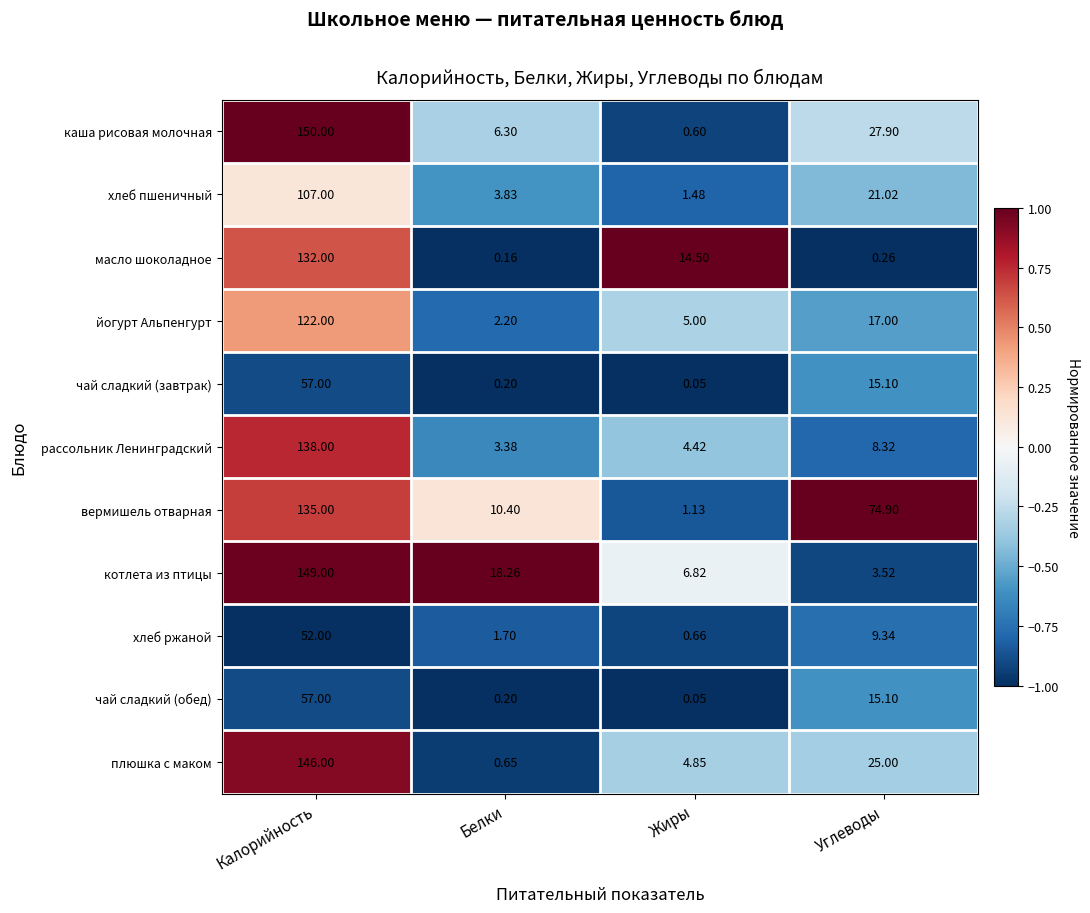

How many distinct data groups are displayed?

11